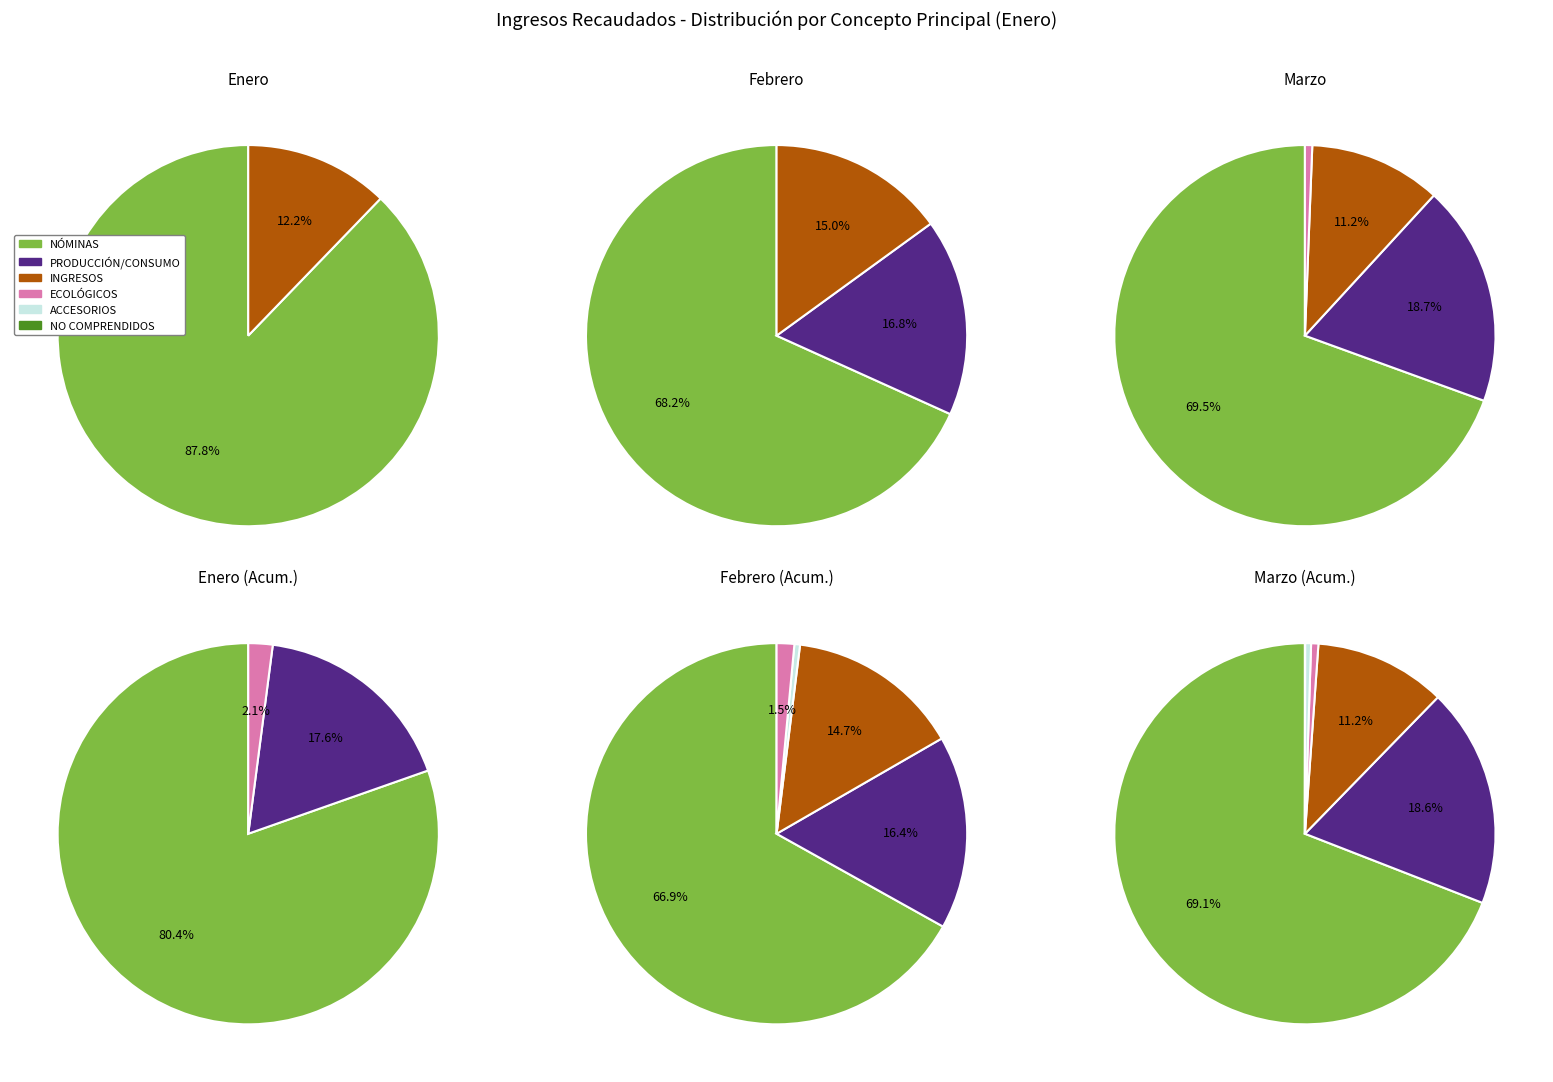

Count the number of slices in the pie.

6